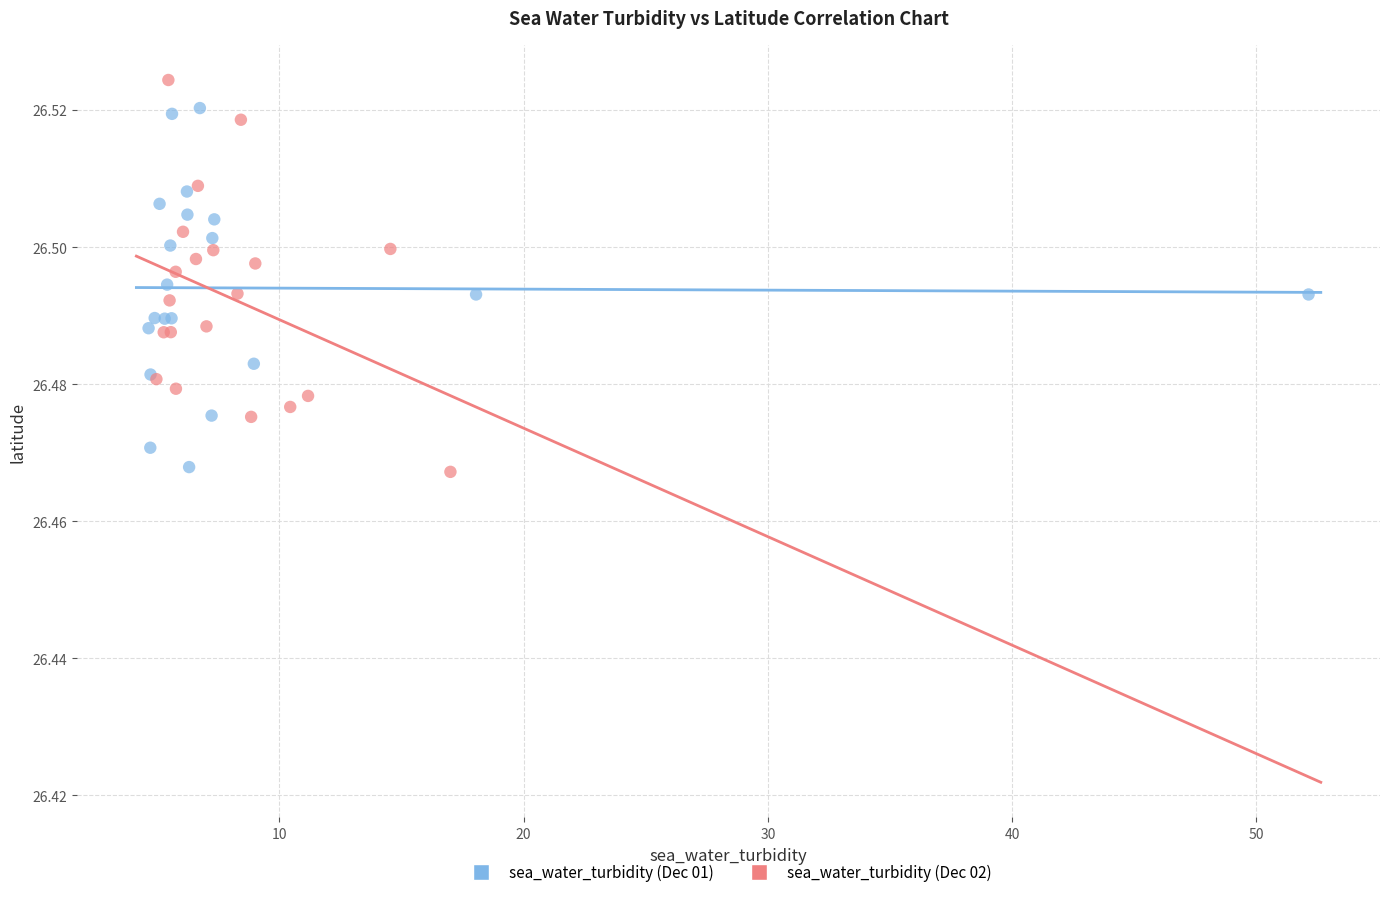

Which series contains the highest Y value?

sea_water_turbidity (Dec 02)